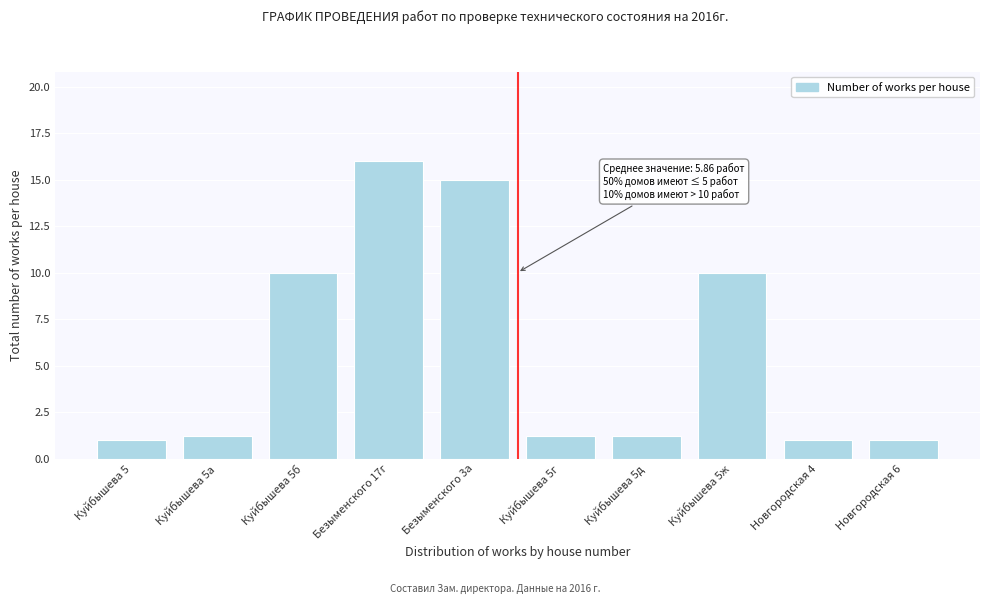

Reading left to right, extract all data points from this chart.

Куйбышева 5=1.0	Куйбышева 5а=1.2	Куйбышева 5б=10.0	Безыменского 17г=16.0	Безыменского 3а=15.0	Куйбышева 5г=1.2	Куйбышева 5д=1.2	Куйбышева 5ж=10.0	Новгородская 4=1.0	Новгородская 6=1.0